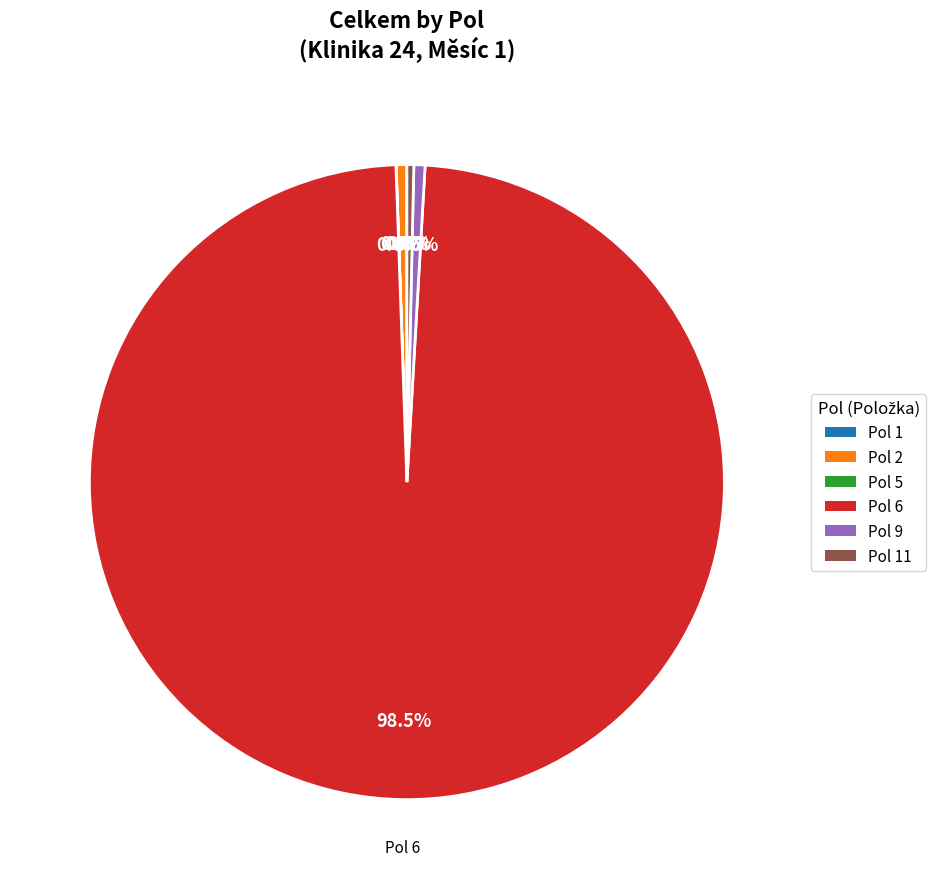

Does any single category account for the majority?

Yes